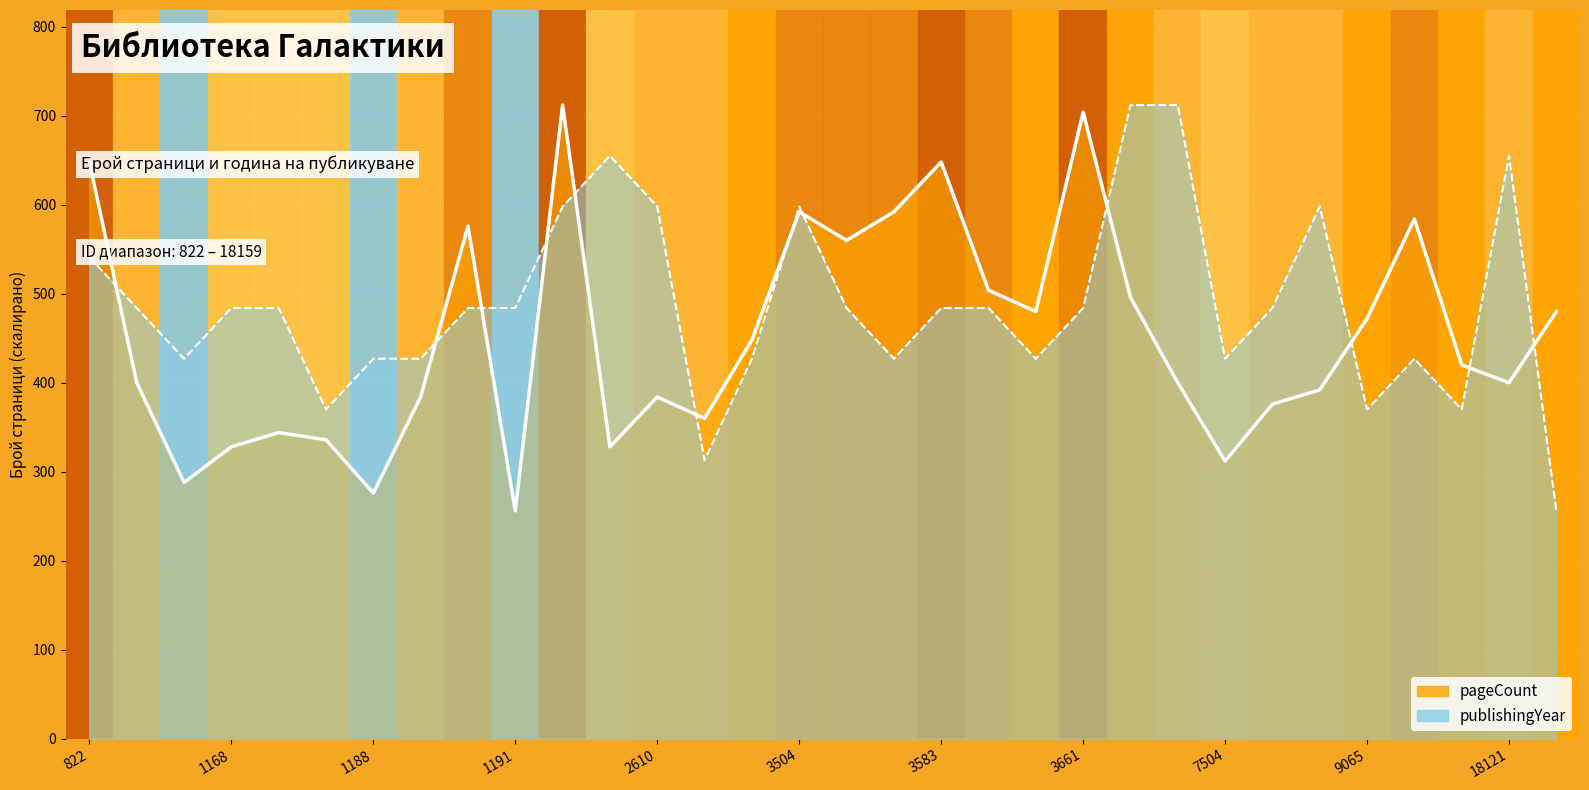

True or false: pageCount has more than 1 points higher than both neighbors.

True